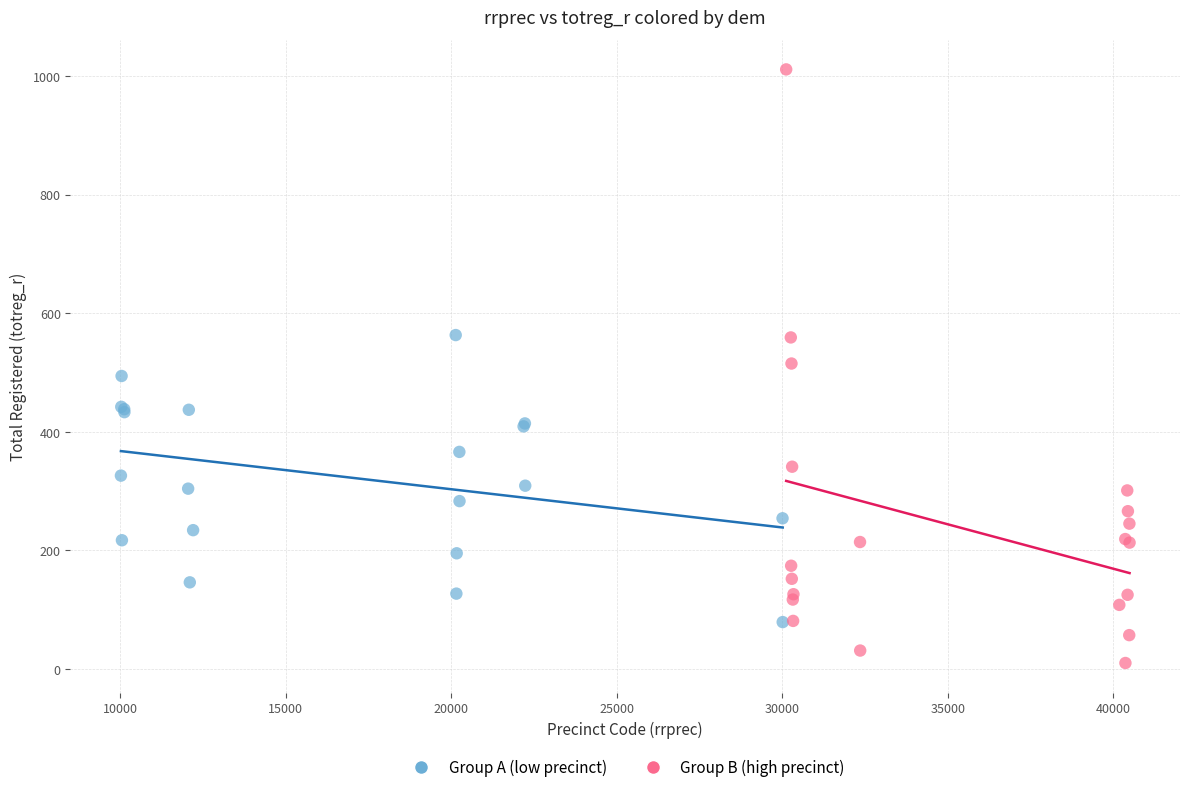

Which series reaches the maximum Y coordinate?

Group B (high precinct)